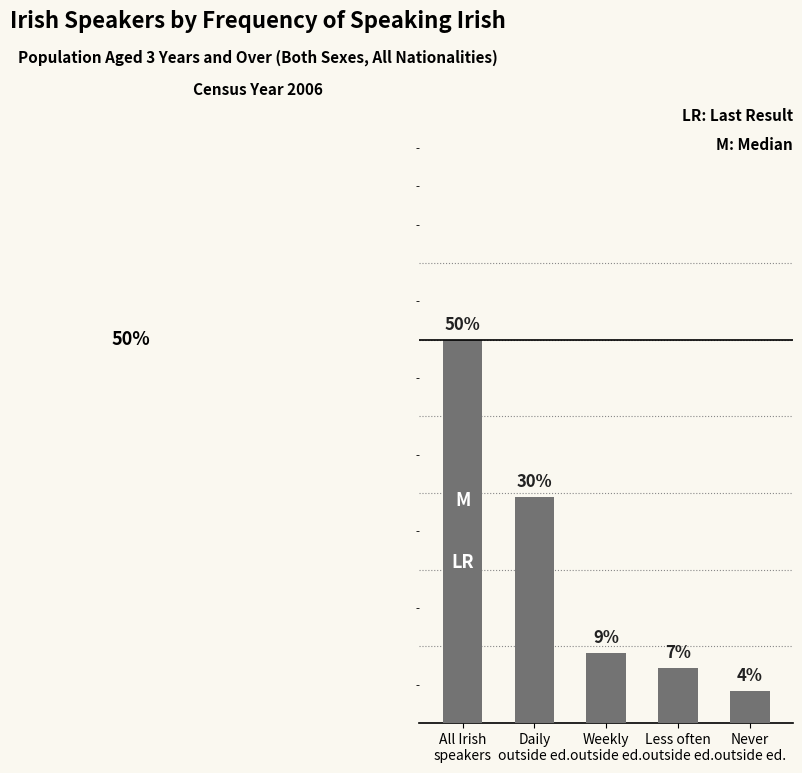

What is the maximum value shown in the chart?

50.0